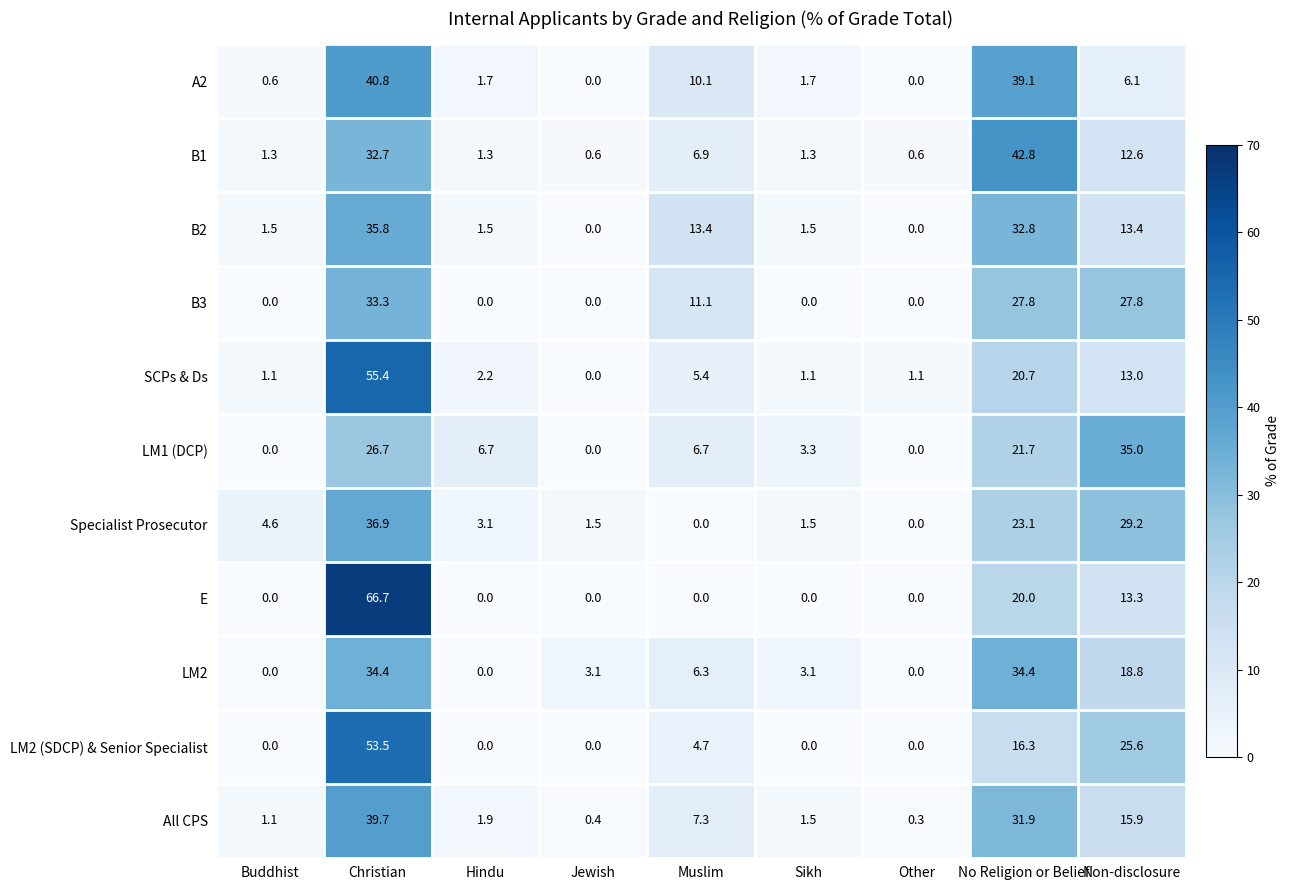

What is the sum of all LM1 (DCP) values?

100.1